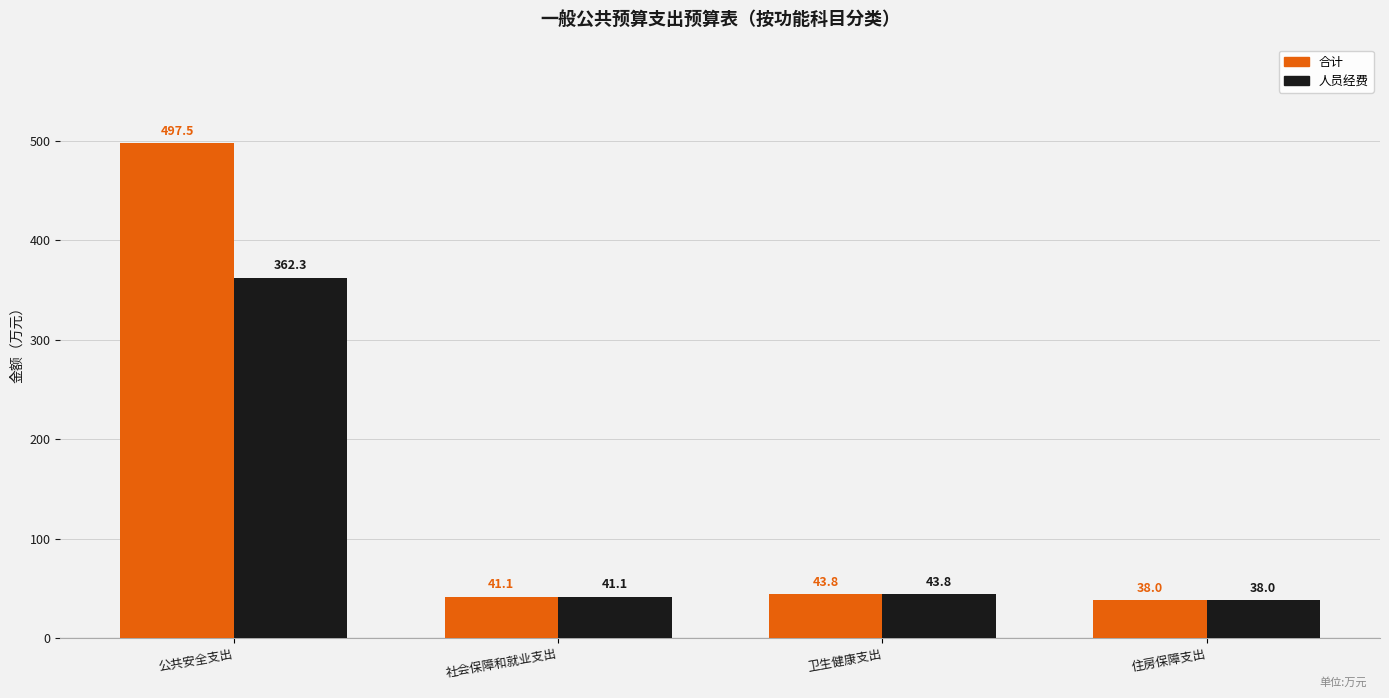

Which series has the largest range (max minus min)?

合计